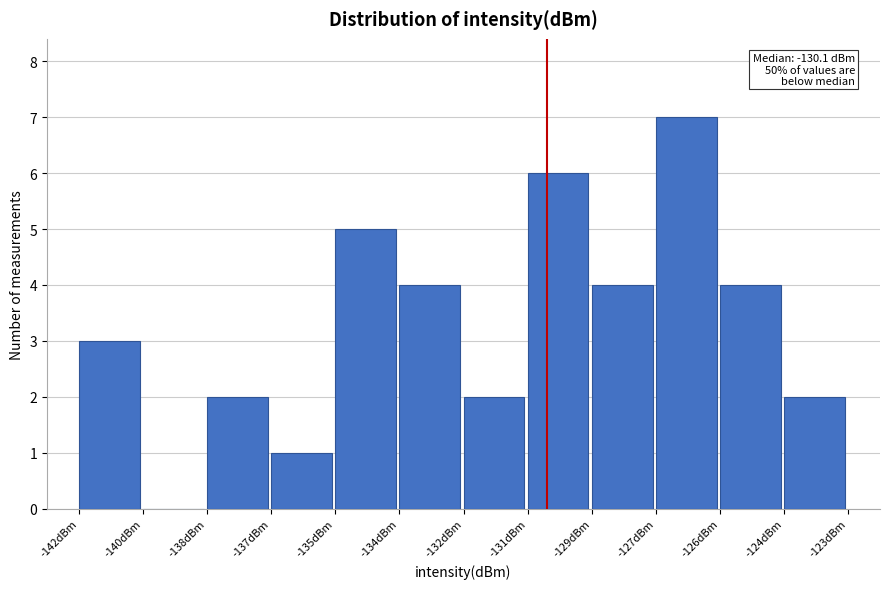

Reading right to left, what are all the values shown in this chart?

-124dBm=2	-126dBm=4	-127dBm=7	-129dBm=4	-131dBm=6	-132dBm=2	-134dBm=4	-135dBm=5	-137dBm=1	-138dBm=2	-140dBm=0	-142dBm=3